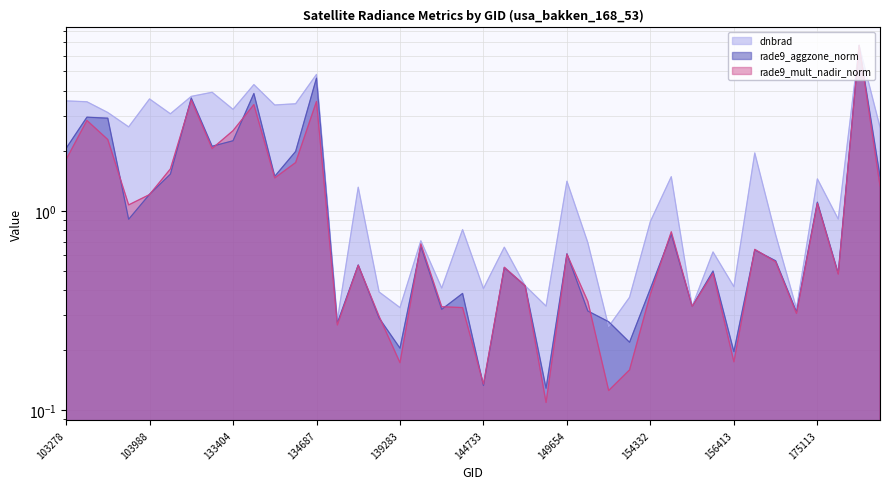

What is the smallest value displayed?

0.1